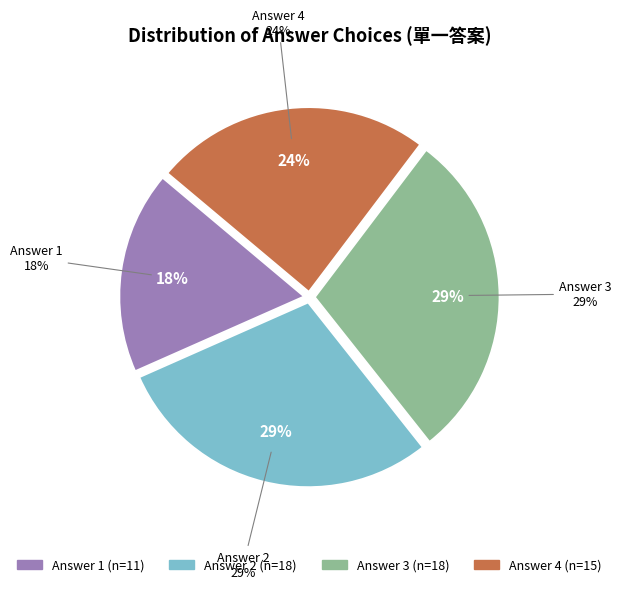

How many segments does this pie chart have?

4